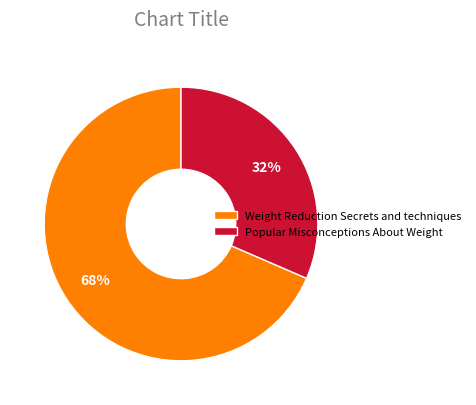

Rank the categories by value from highest to lowest.

Weight Reduction Secrets and techniques, Popular Misconceptions About Weight